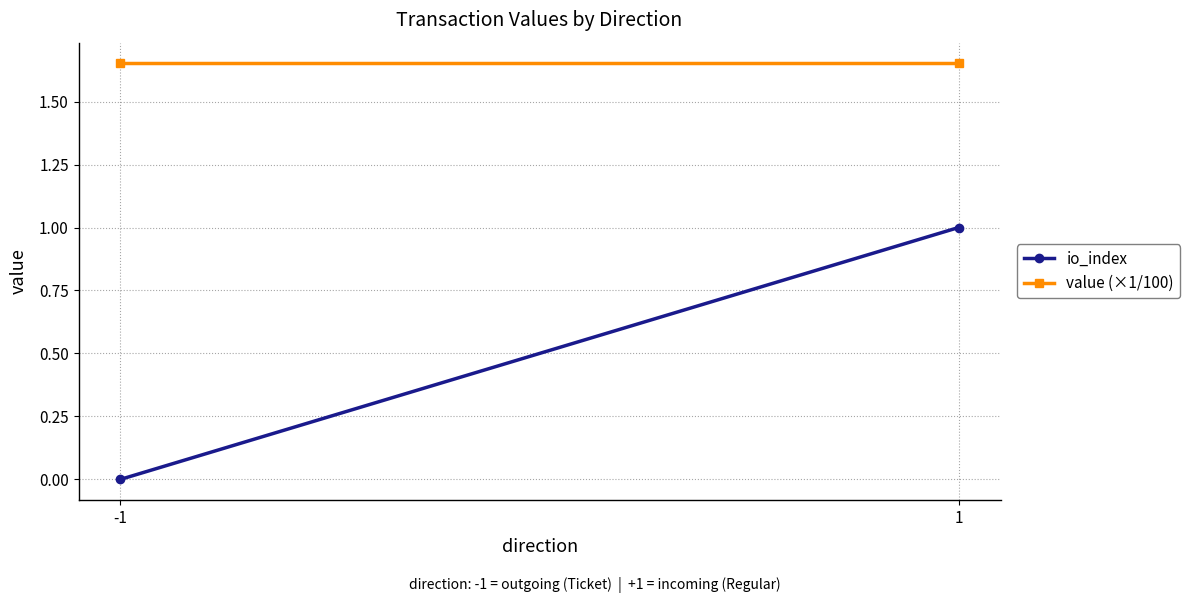

Which category has the highest value in the io_index series?

1